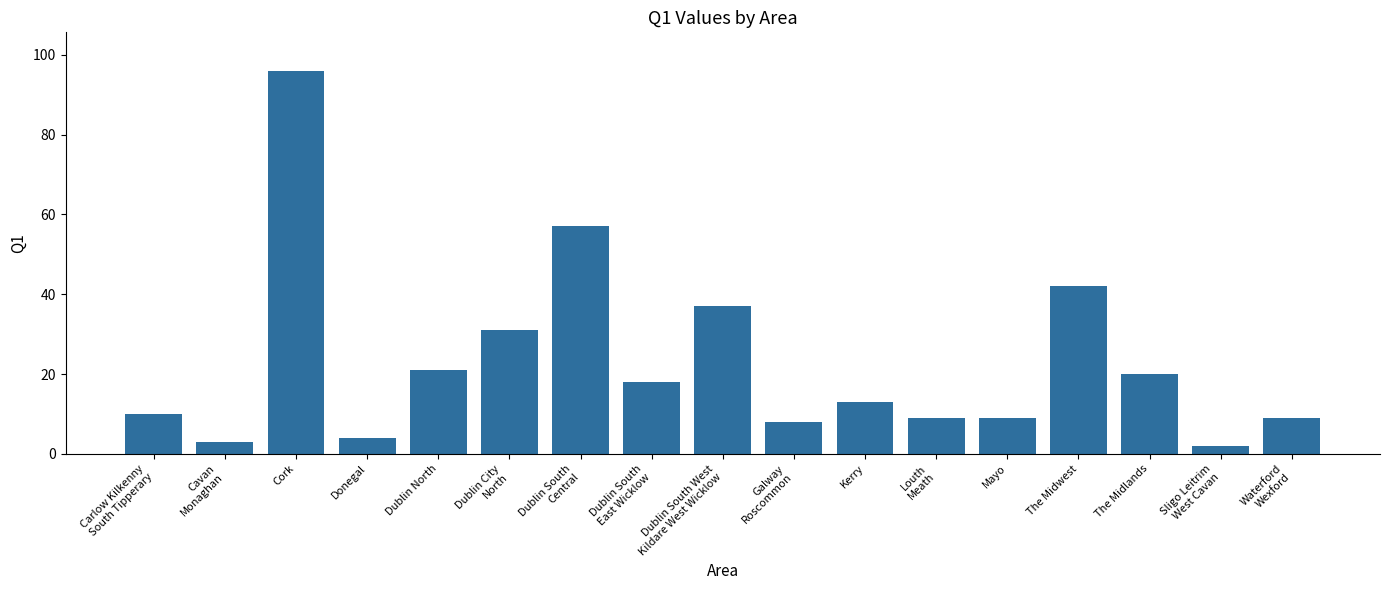

Where is the data nearest to the value 49?

The Midwest